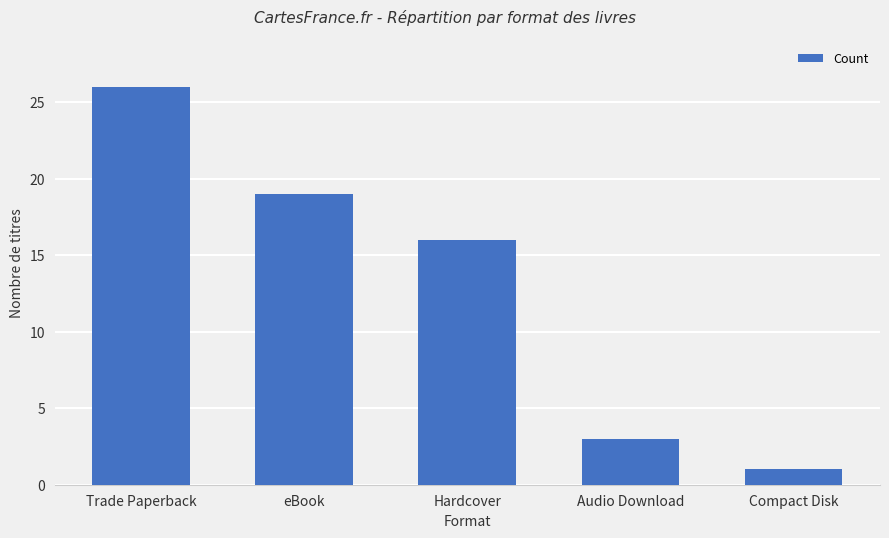

What is the value of the 5th bar from the left?

1